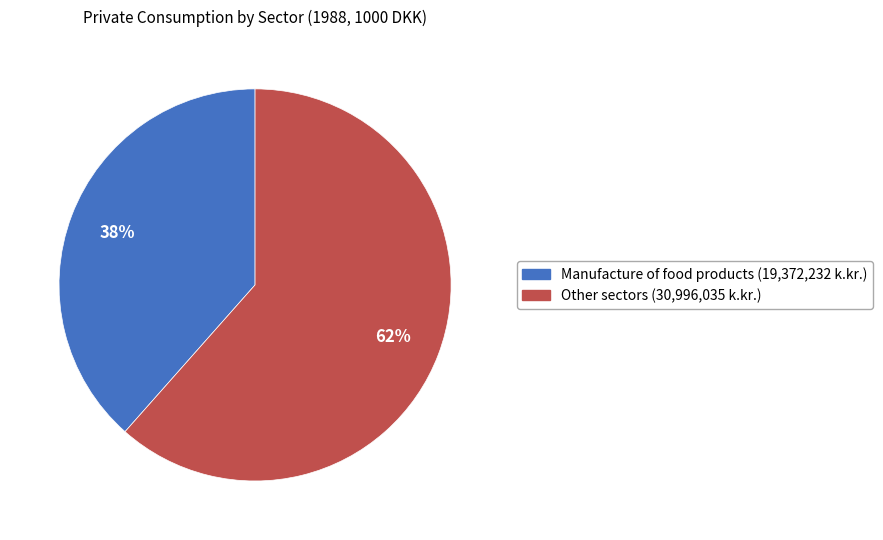

Is there a majority slice in this chart?

Yes